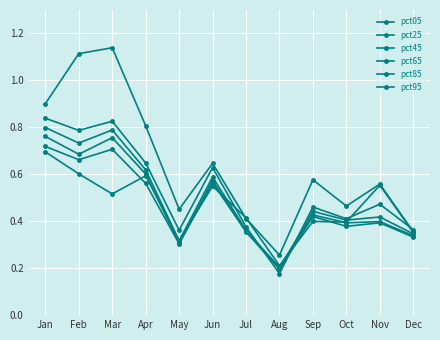

At how many categories does at least one series exceed 0?

12